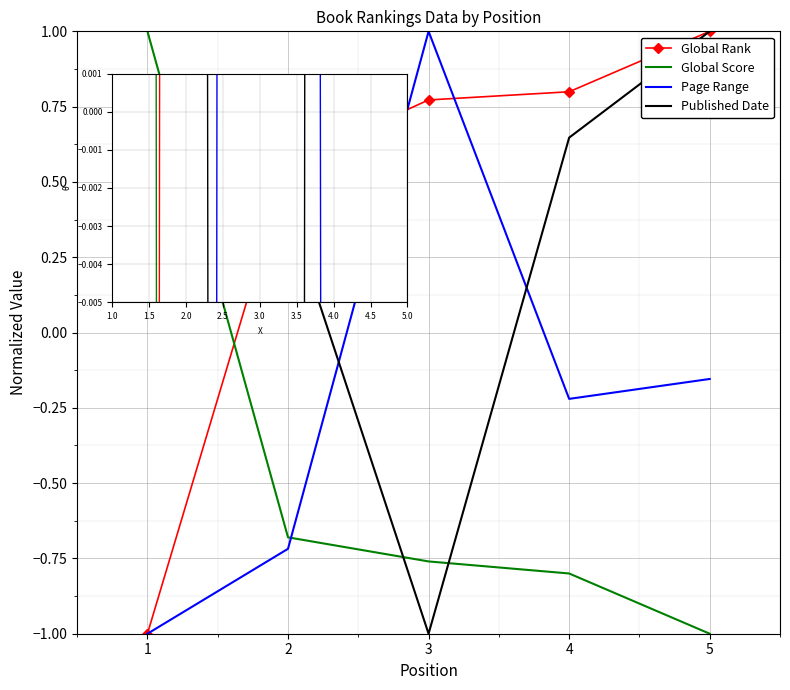

How many times do Global Score and Global Rank cross each other?

1